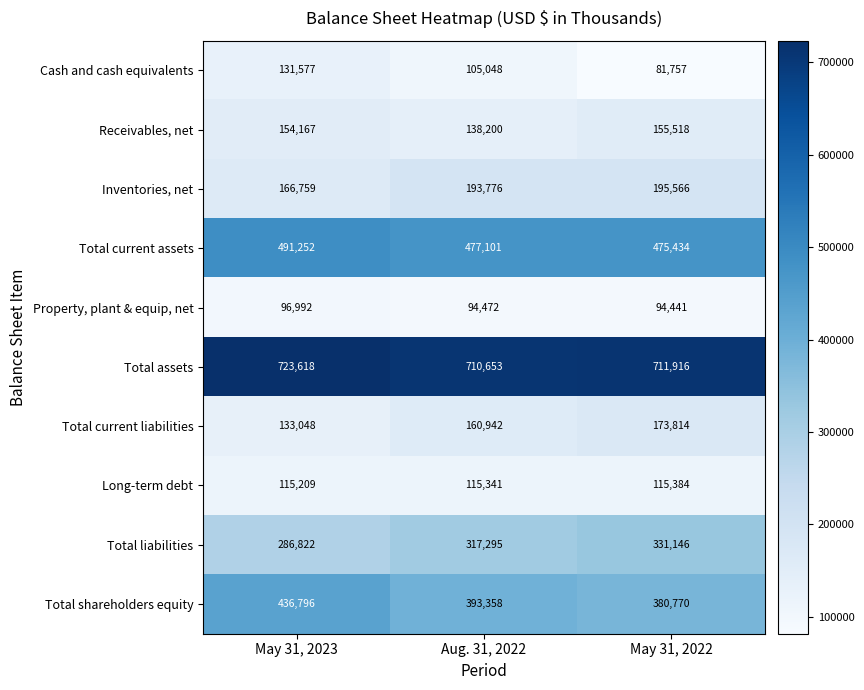

Reading left to right, transcribe all the data shown in this chart.

Cash and cash equivalents: May 31, 2023=131577	Aug. 31, 2022=105048	May 31, 2022=81757
Receivables, net: May 31, 2023=154167	Aug. 31, 2022=138200	May 31, 2022=155518
Inventories, net: May 31, 2023=166759	Aug. 31, 2022=193776	May 31, 2022=195566
Total current assets: May 31, 2023=491252	Aug. 31, 2022=477101	May 31, 2022=475434
Property, plant & equip, net: May 31, 2023=96992	Aug. 31, 2022=94472	May 31, 2022=94441
Total assets: May 31, 2023=723618	Aug. 31, 2022=710653	May 31, 2022=711916
Total current liabilities: May 31, 2023=133048	Aug. 31, 2022=160942	May 31, 2022=173814
Long-term debt: May 31, 2023=115209	Aug. 31, 2022=115341	May 31, 2022=115384
Total liabilities: May 31, 2023=286822	Aug. 31, 2022=317295	May 31, 2022=331146
Total shareholders equity: May 31, 2023=436796	Aug. 31, 2022=393358	May 31, 2022=380770